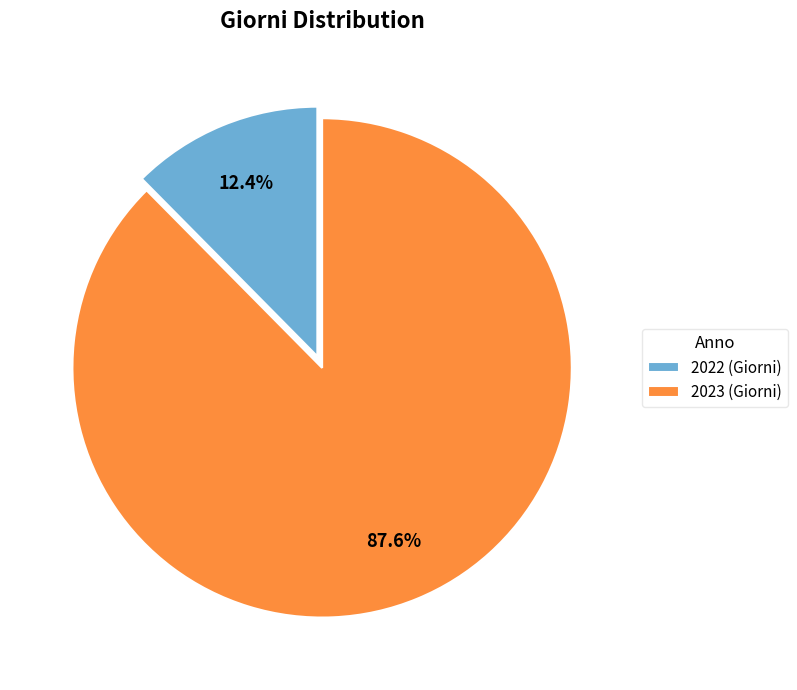

Combined, do 2023 and 2022 account for over 50%?

Yes